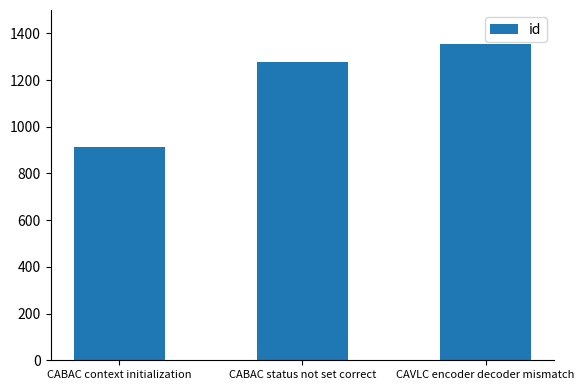

Reading left to right, extract all data points from this chart.

CABAC context initialization=912	CABAC status not set correct=1276	CAVLC encoder decoder mismatch=1355